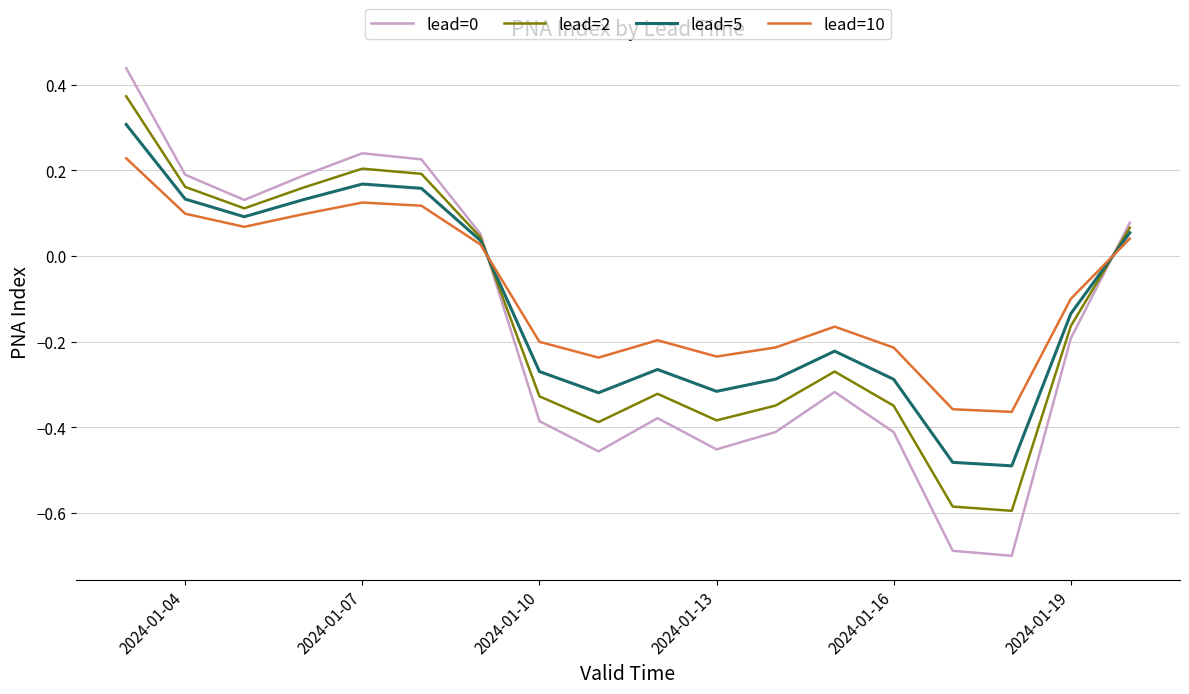

Which series ends up on top after the final intersection of lead=2 and lead=10?

lead=2